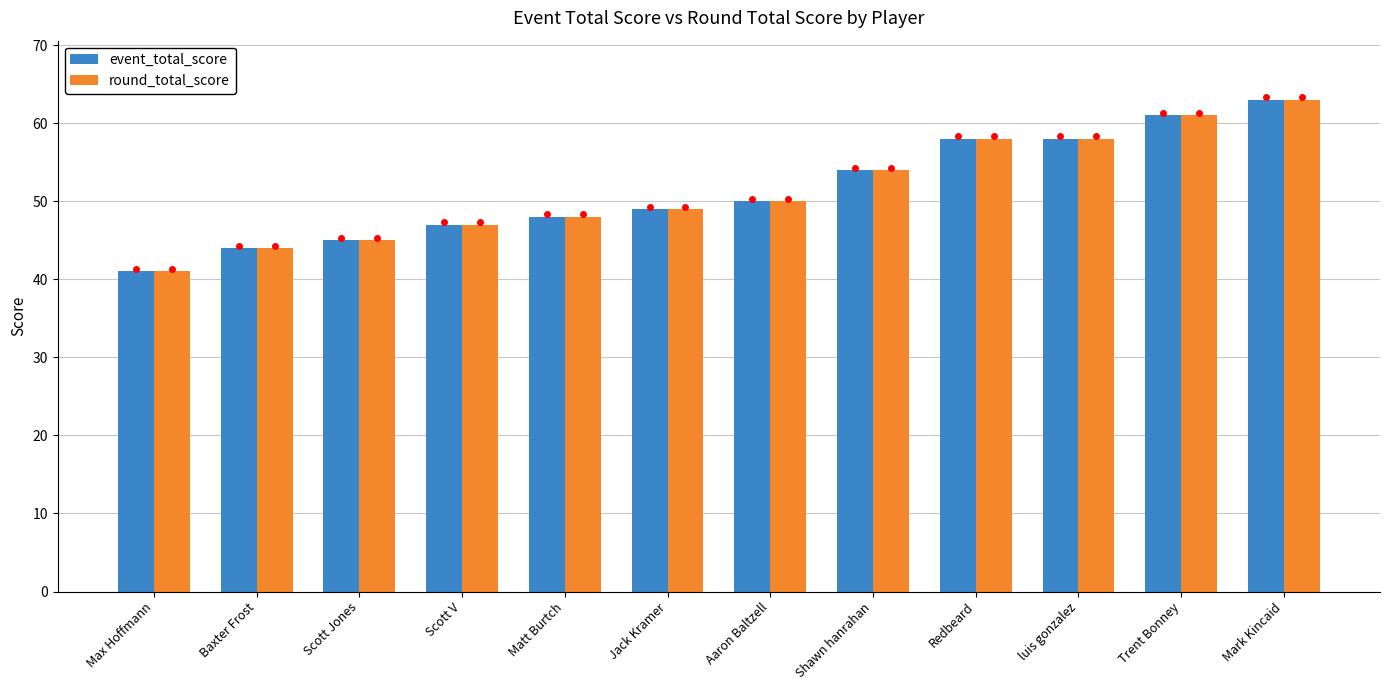

What is the value of the event_total_score bar at the 10th from the left?

58